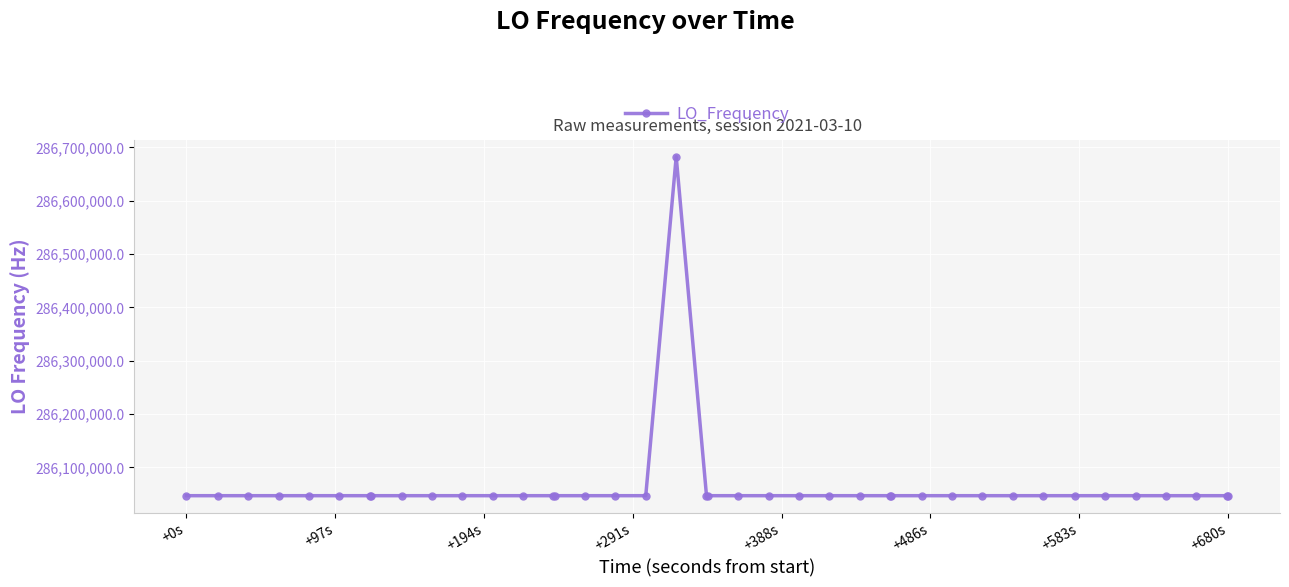

Does the chart display data point markers on the line(s)?

Yes